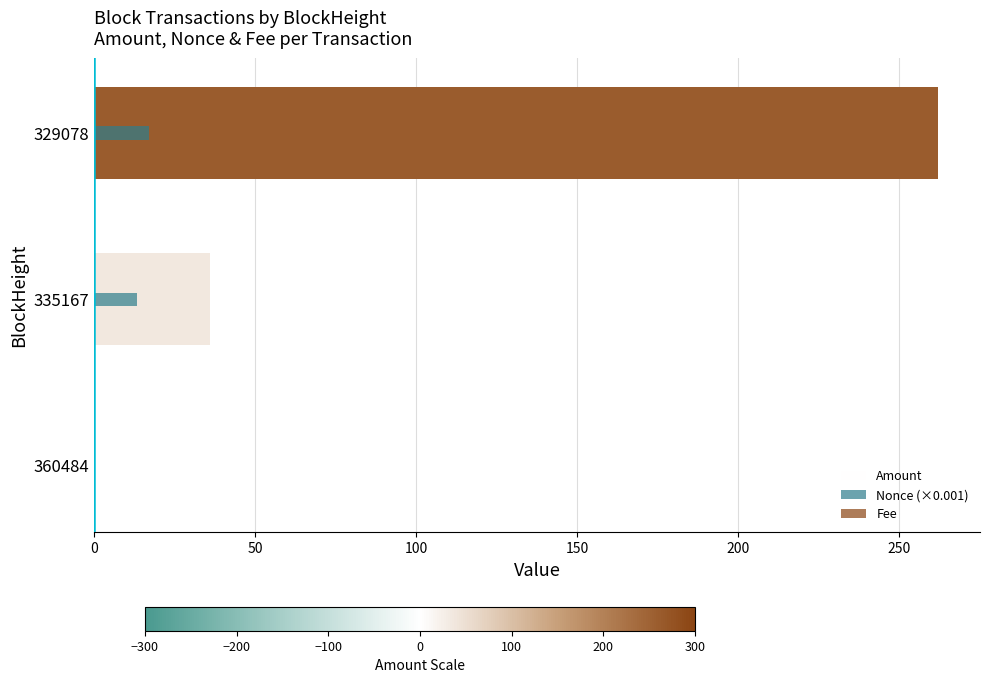

Between 360484 and 335167, which series saw the biggest shift?

Amount